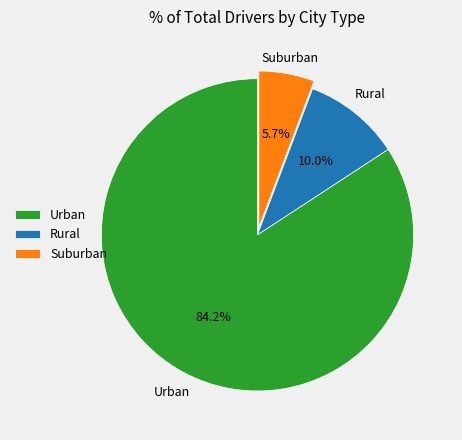

Does any single category account for the majority?

Yes